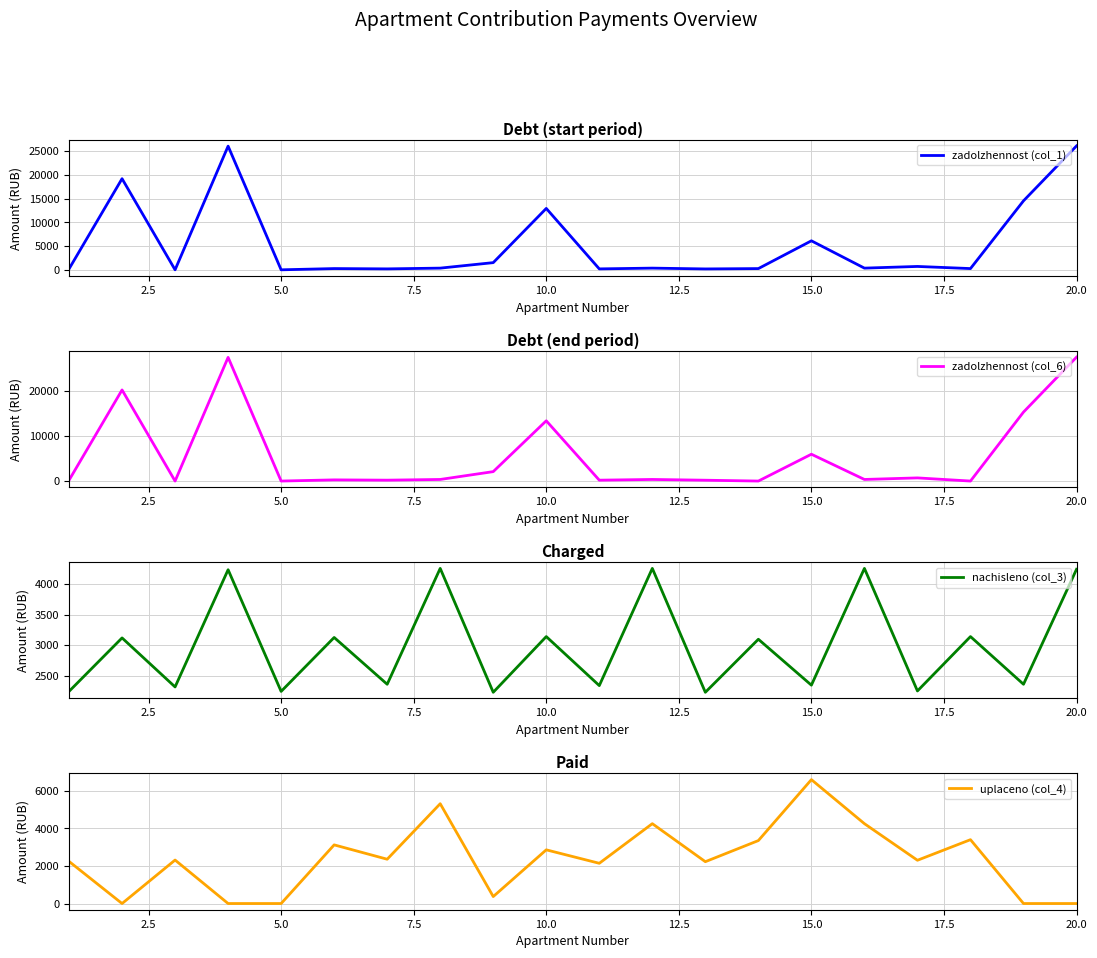

True or false: nachisleno (col_3) has more than 1 interior local peaks.

True